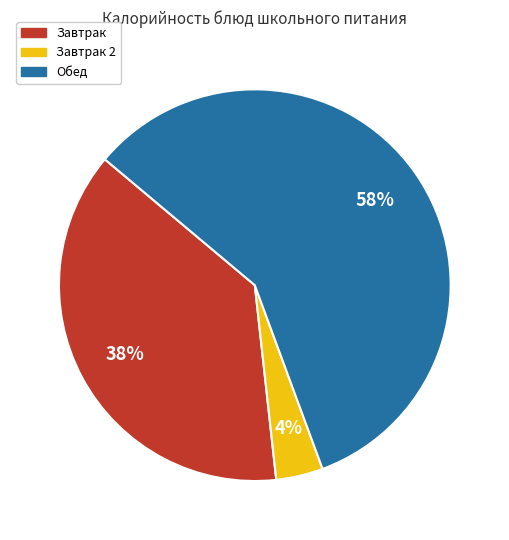

Is there any slice that represents more than half of the pie?

Yes